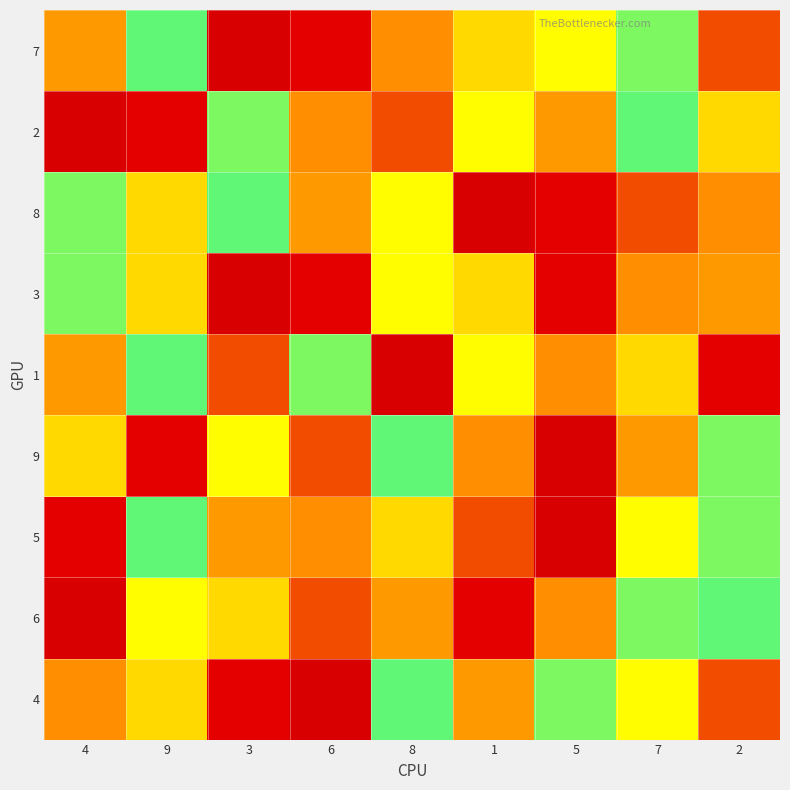

Which has a higher value, 4 or 1?

1